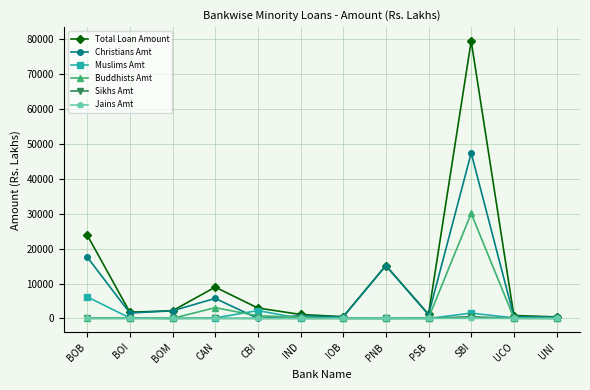

The value of Jains Amt at UNI is 0.0. True or false?

True